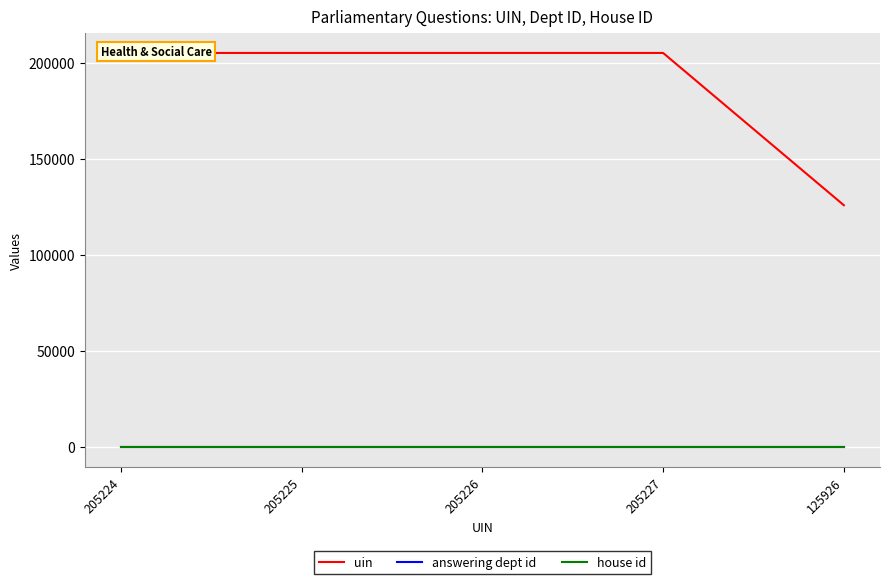

The uin series shows 63888 at 205226. True or false?

False